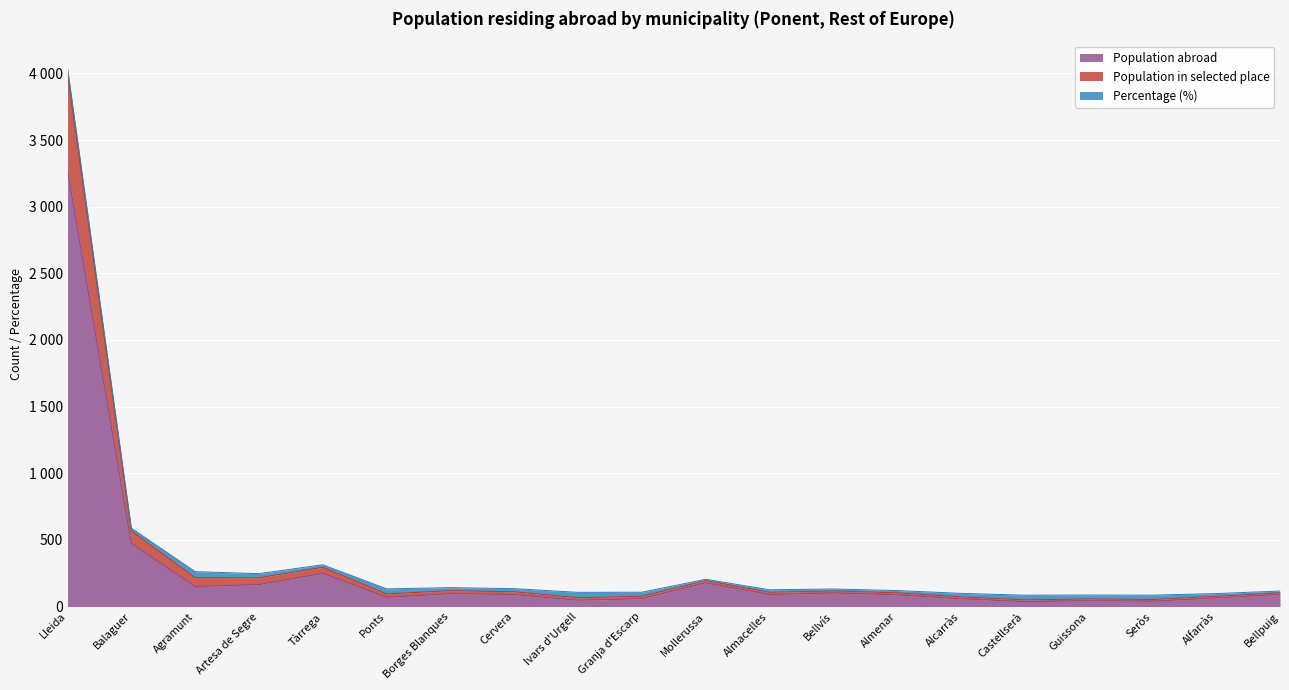

What is the value of the Population abroad point at the 20th from the left?

91.0